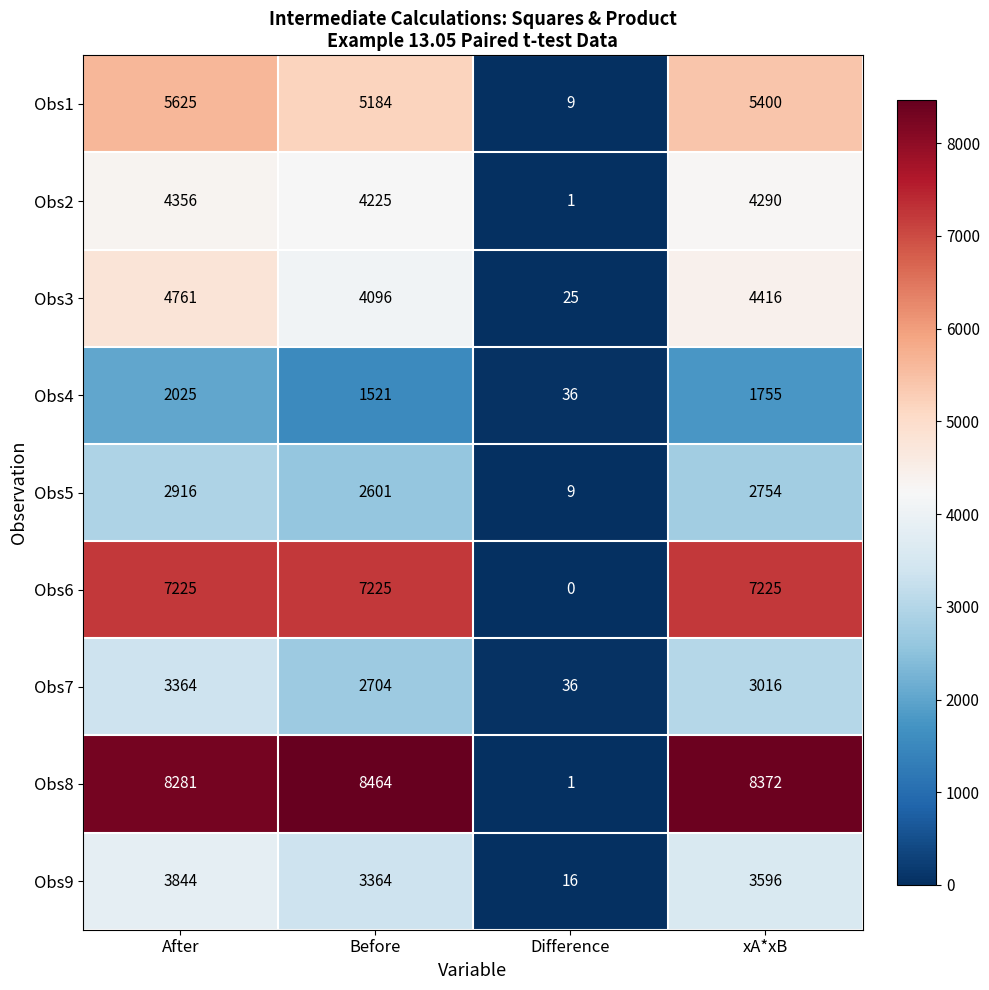

What is the difference between the second highest and minimum values in the Obs6 series?

7225